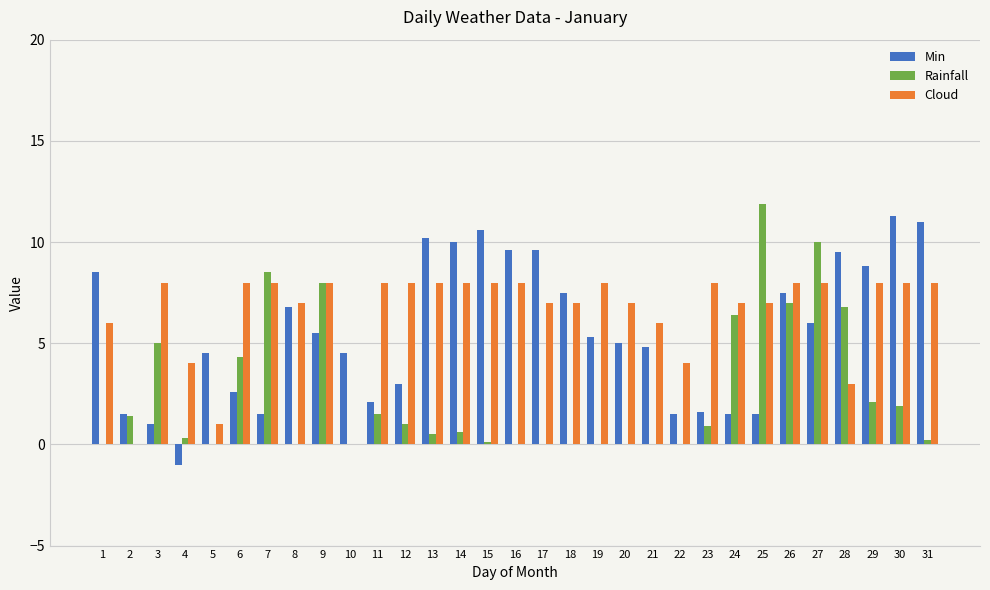

Read the Min value at 16.

9.6